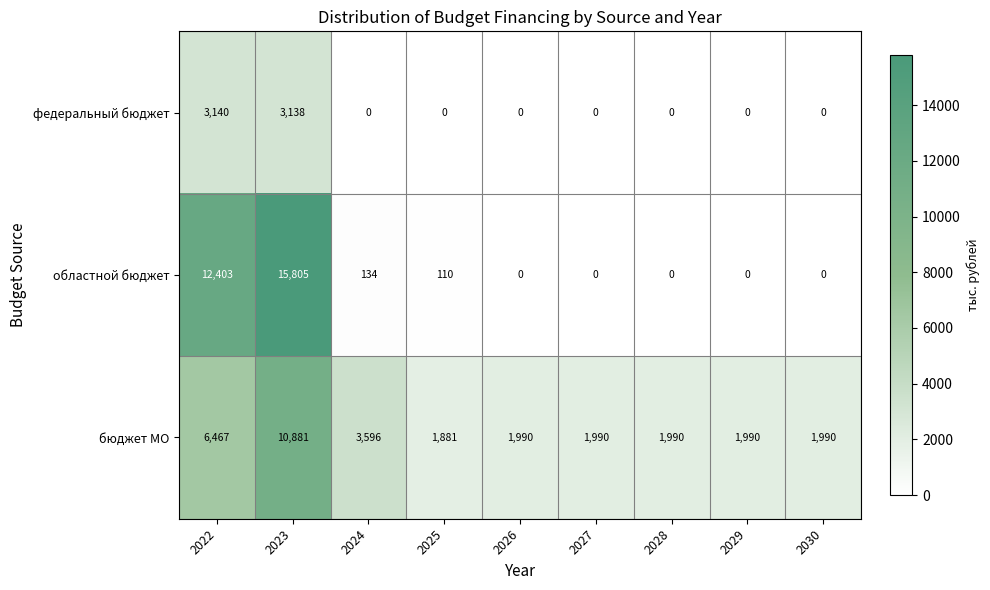

Which category has the highest value across all series?

2023